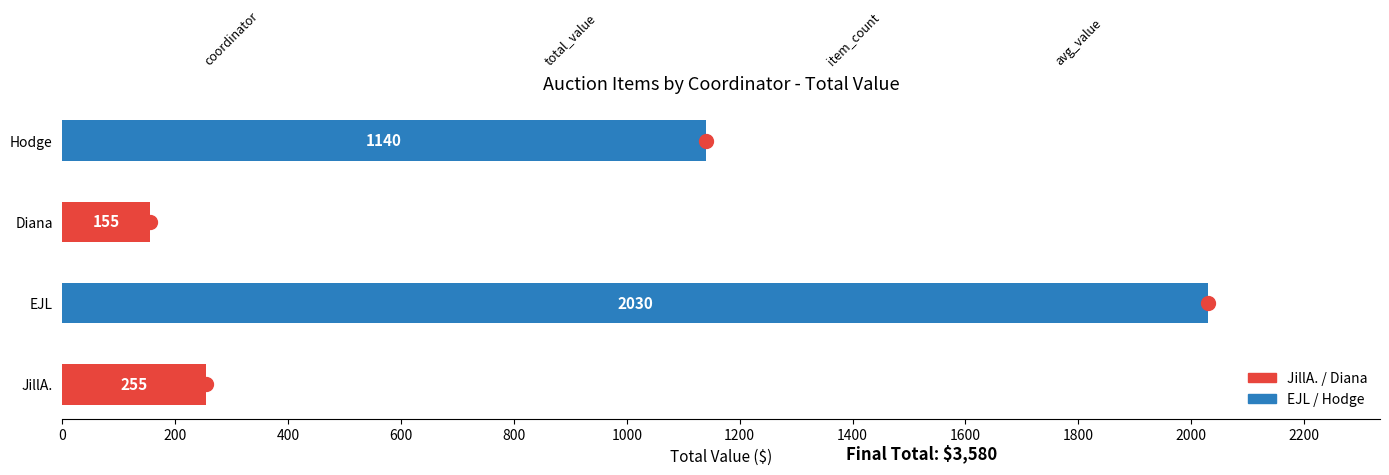

Which has a higher value, EJL or Diana?

EJL